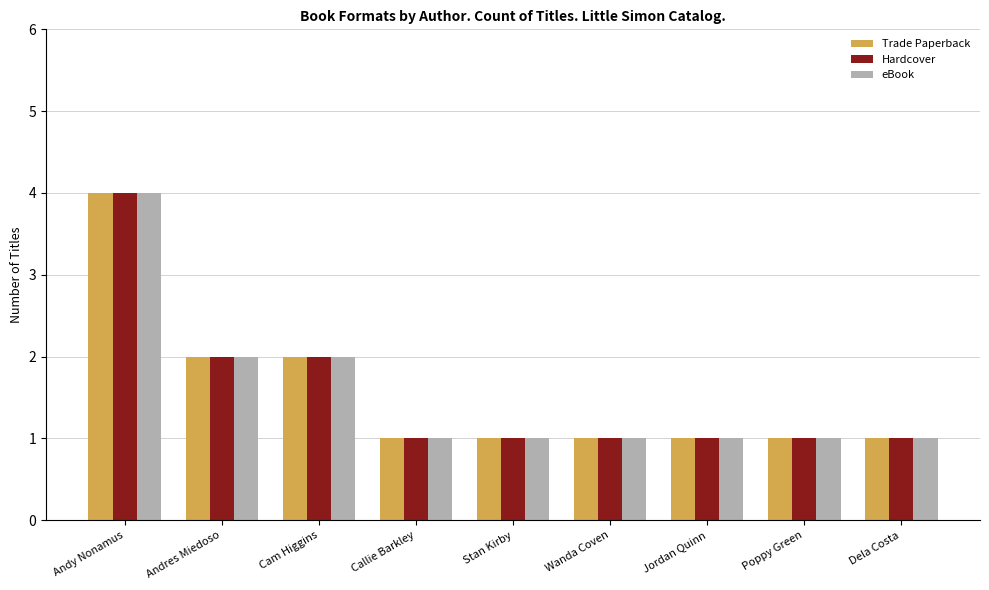

What is the maximum value shown in the chart?

4